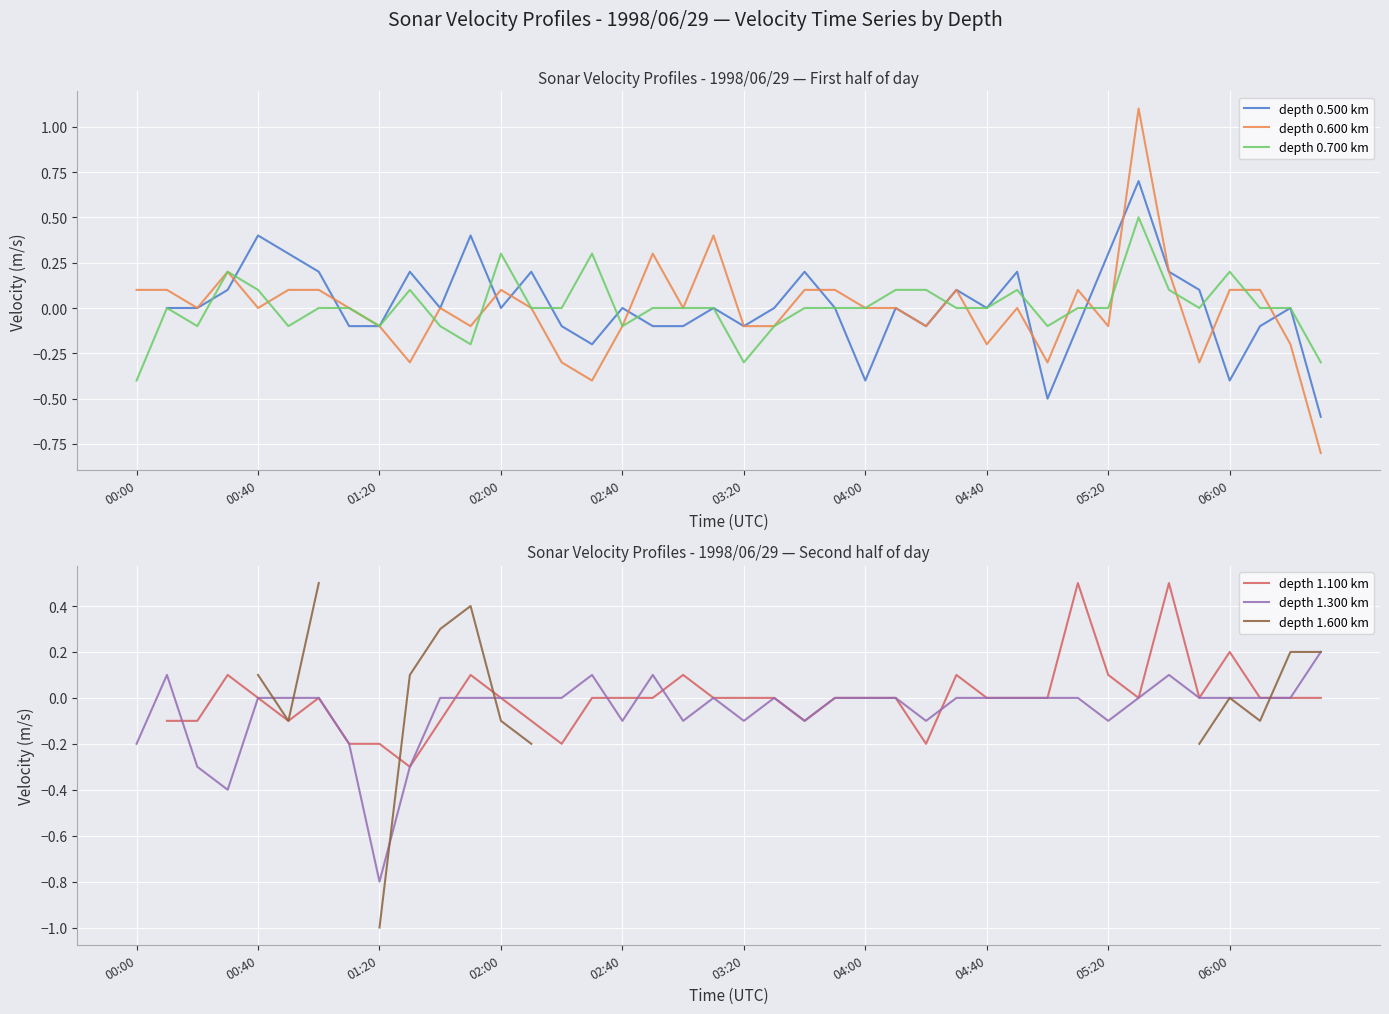

How many intersections are there between depth 1.100 km and depth 1.600 km?

3